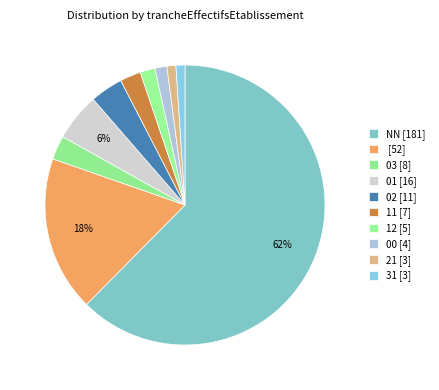

Count the number of slices in the pie.

10